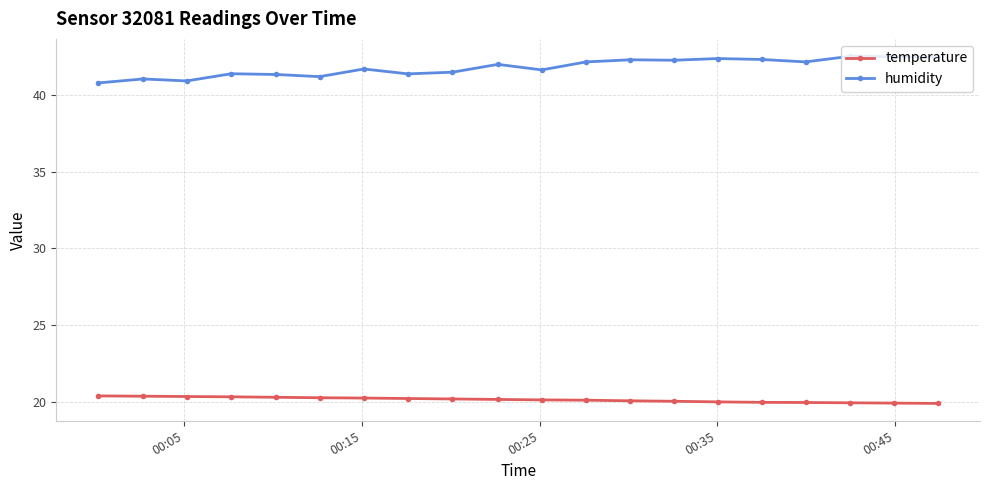

List the series in order of their peak value, highest first.

humidity, temperature